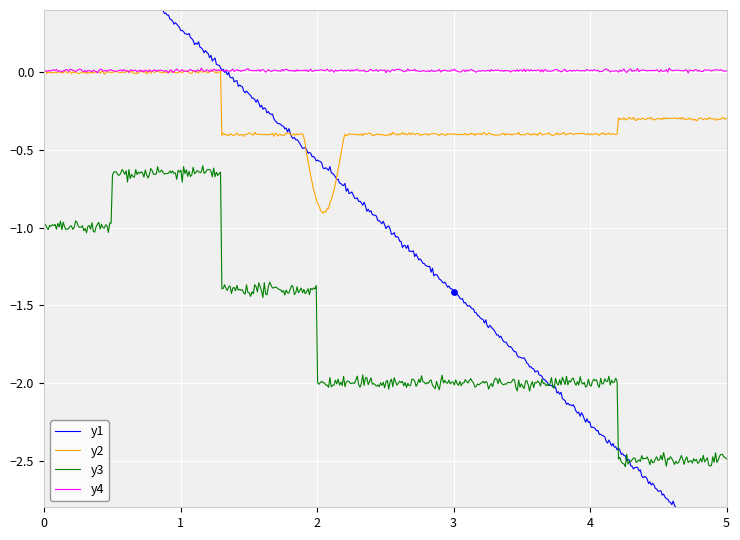

True or false: y3 and y2 intersect in this chart.

False